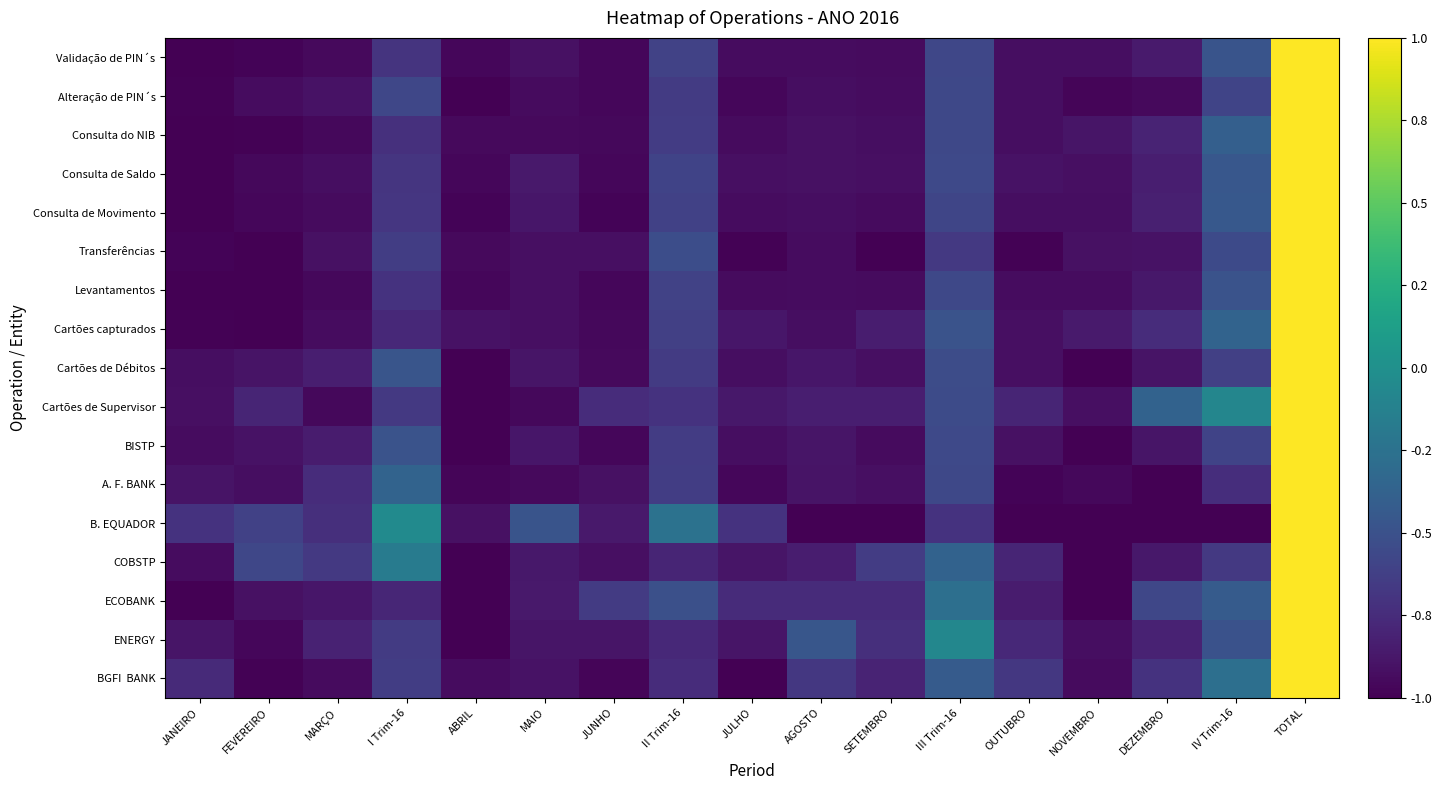

Which series has the largest total across all categories?

Cartões de Supervisor